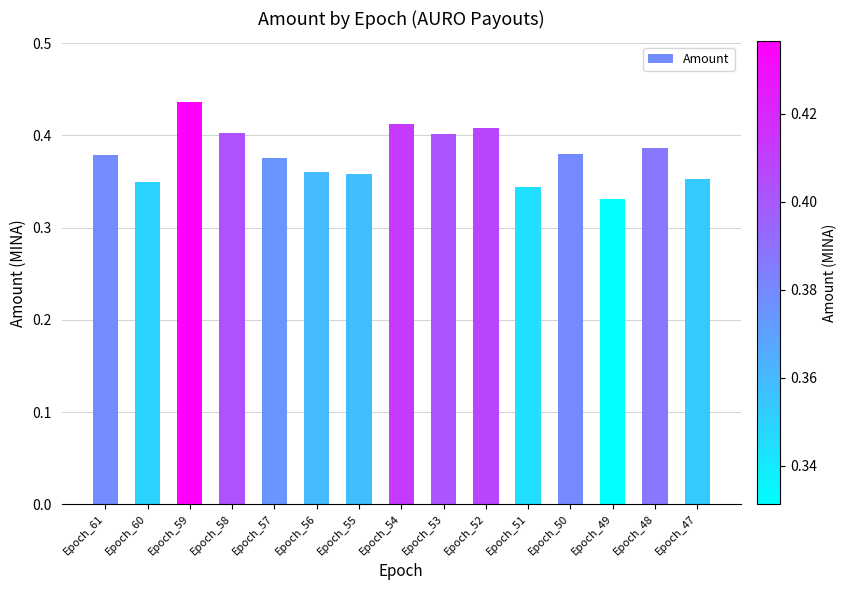

Which has a higher value, Epoch_55 or Epoch_58?

Epoch_58